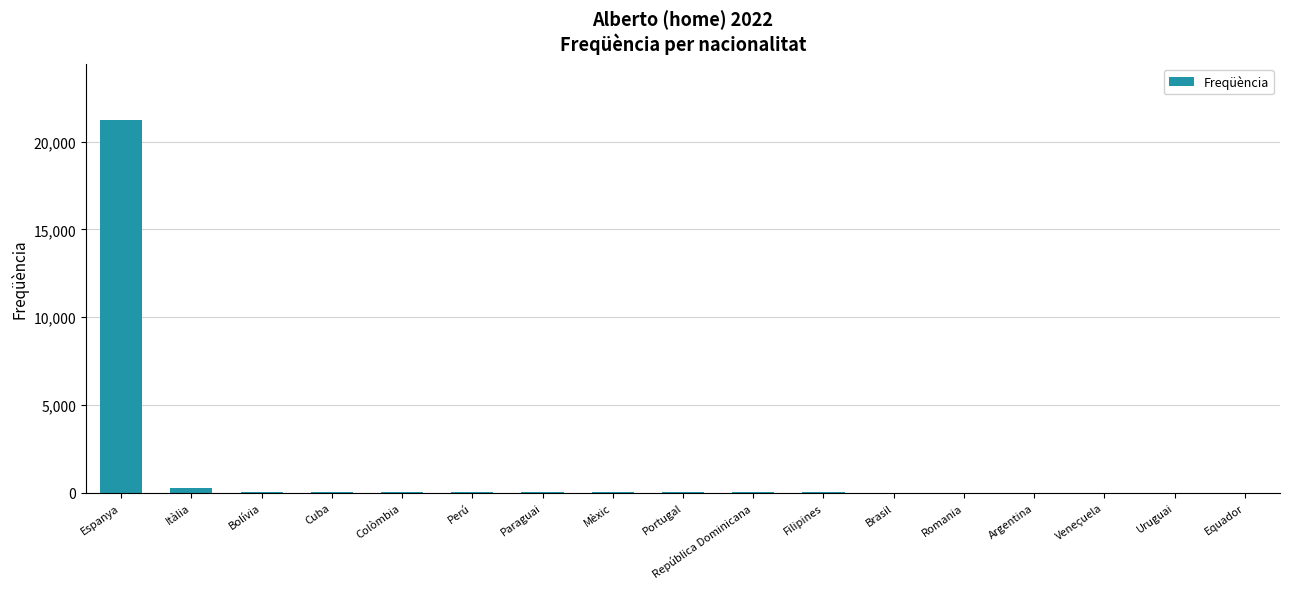

True or false: the data shows 21239 at Espanya.

True